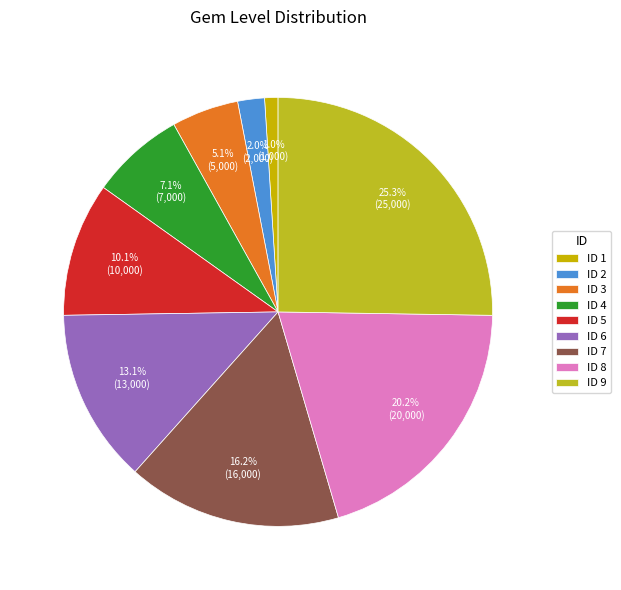

Which slice is the smallest?

ID 1